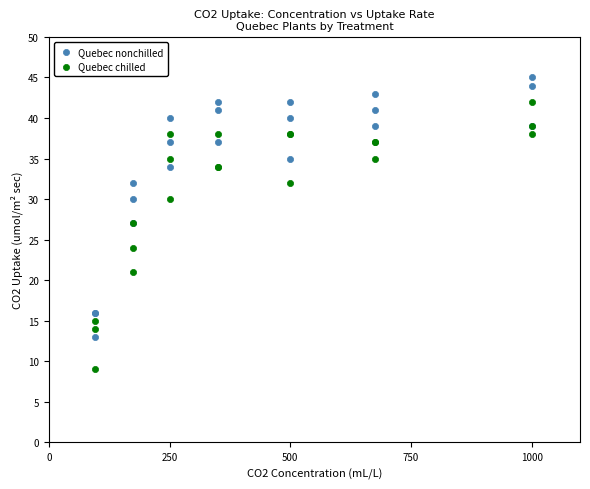

Which series contains the highest Y value?

Quebec nonchilled